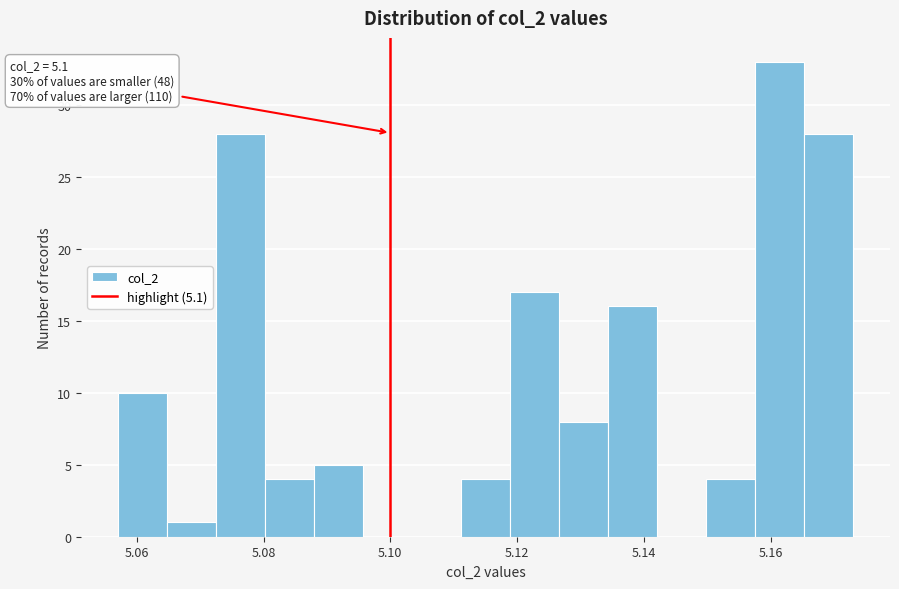

Around what value on the x-axis is the tallest bar? Give the approximate position of its centre, as read against the axis.

5.162